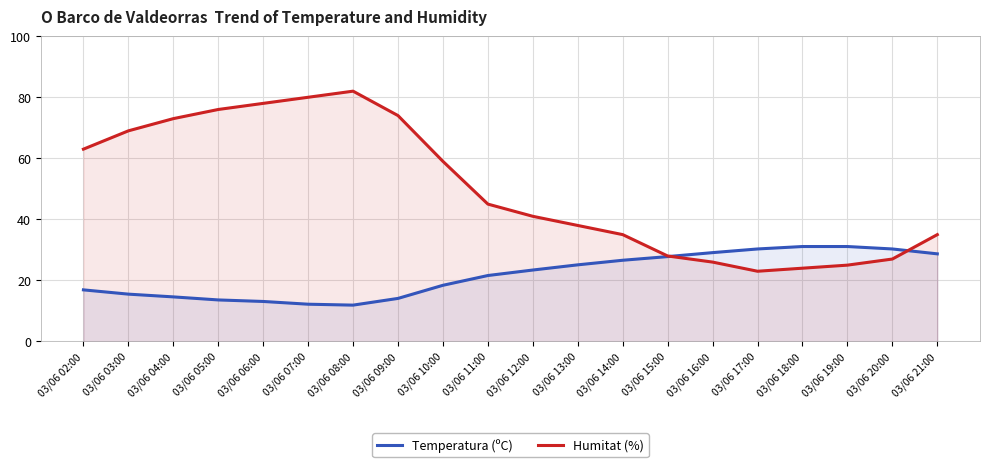

List the labels in order of Humitat (%) value, largest first.

03/06 08:00, 03/06 07:00, 03/06 06:00, 03/06 05:00, 03/06 09:00, 03/06 04:00, 03/06 03:00, 03/06 02:00, 03/06 10:00, 03/06 11:00, 03/06 12:00, 03/06 13:00, 03/06 14:00, 03/06 21:00, 03/06 15:00, 03/06 20:00, 03/06 16:00, 03/06 19:00, 03/06 18:00, 03/06 17:00